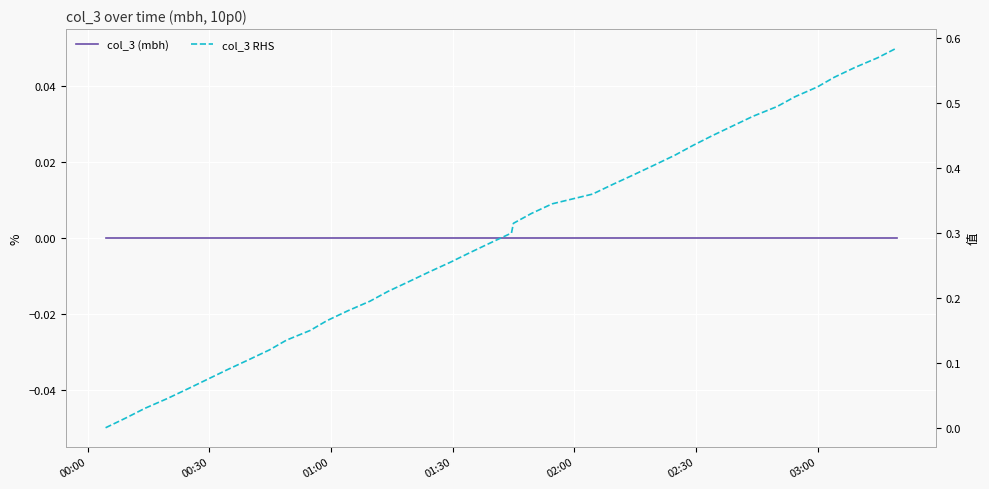

At how many categories does at least one series exceed 0?

39